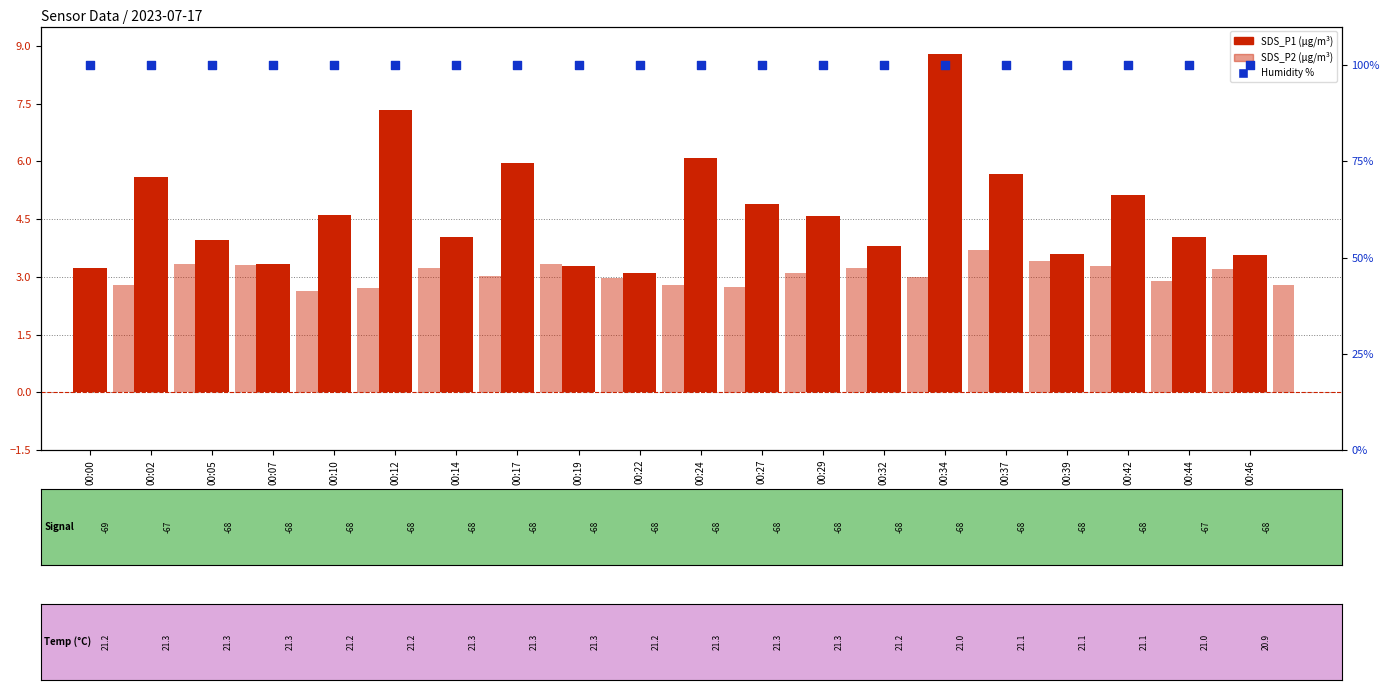

Which series reaches the maximum Y coordinate?

Humidity %